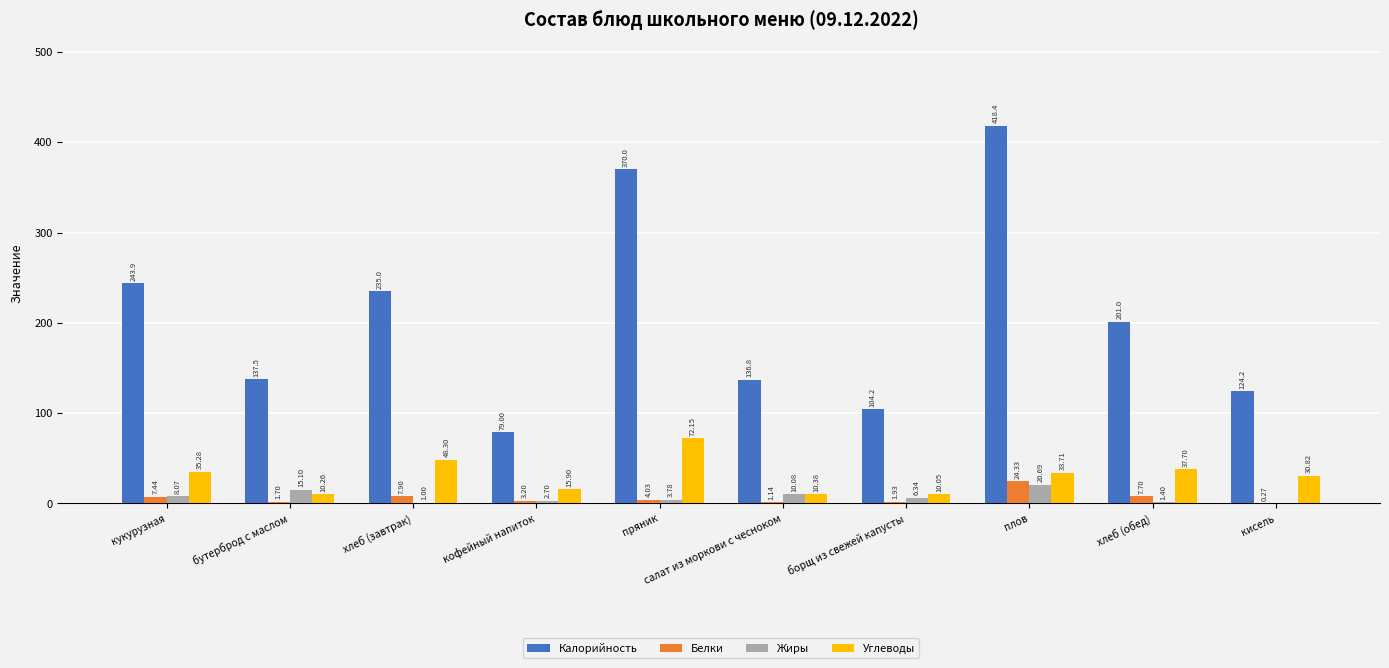

How many data points in Белки are above 4?

5